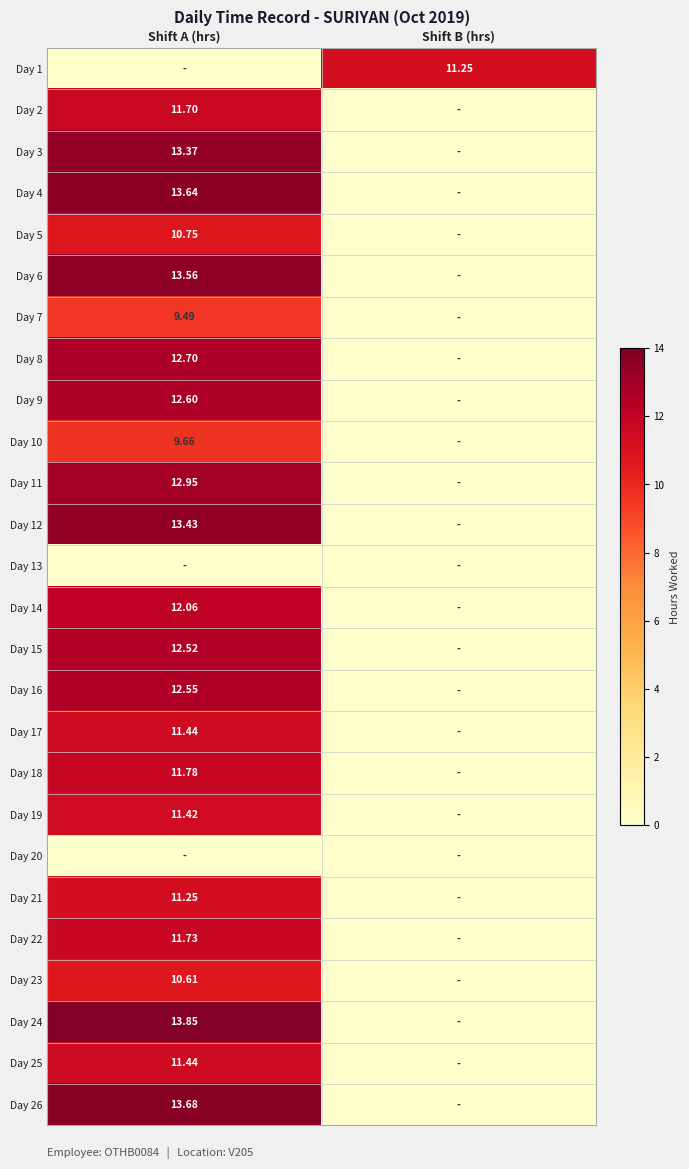

Is the value of Day 11 at Shift A (hrs) greater than the value of Day 16 at Shift A (hrs)?

Yes